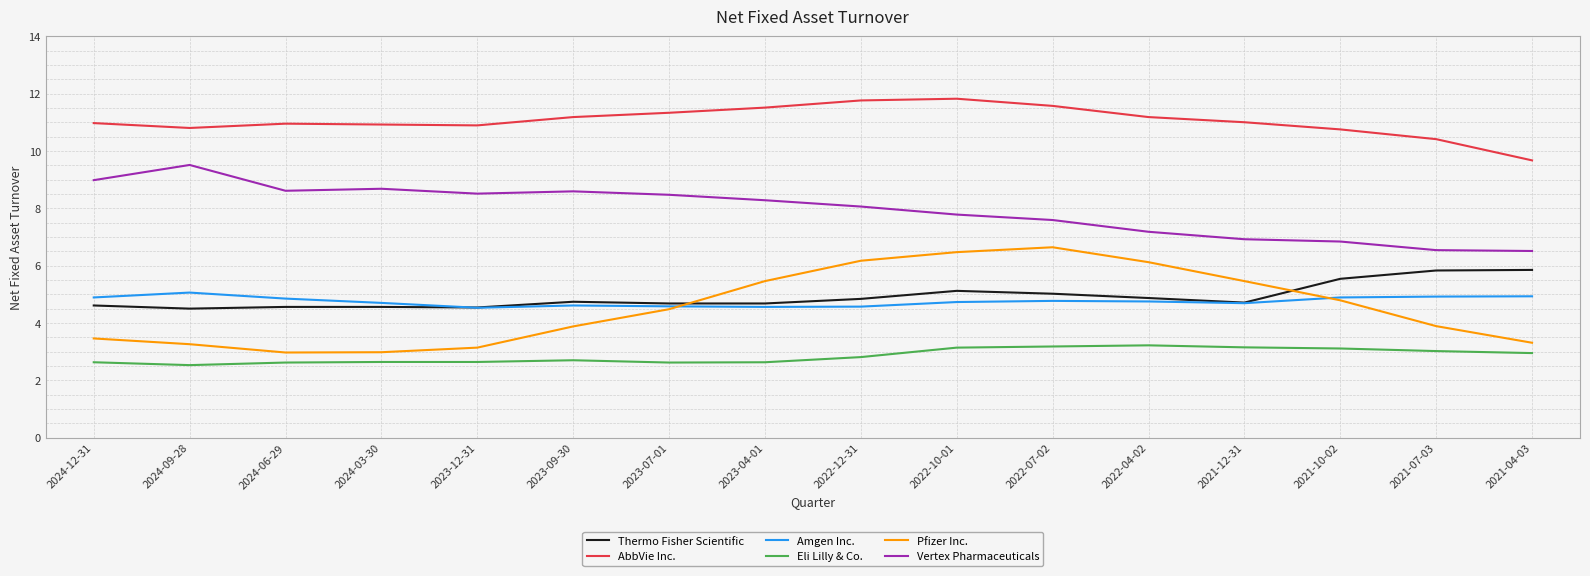

The AbbVie Inc. series shows 16.2 at 2022-04-02. True or false?

False